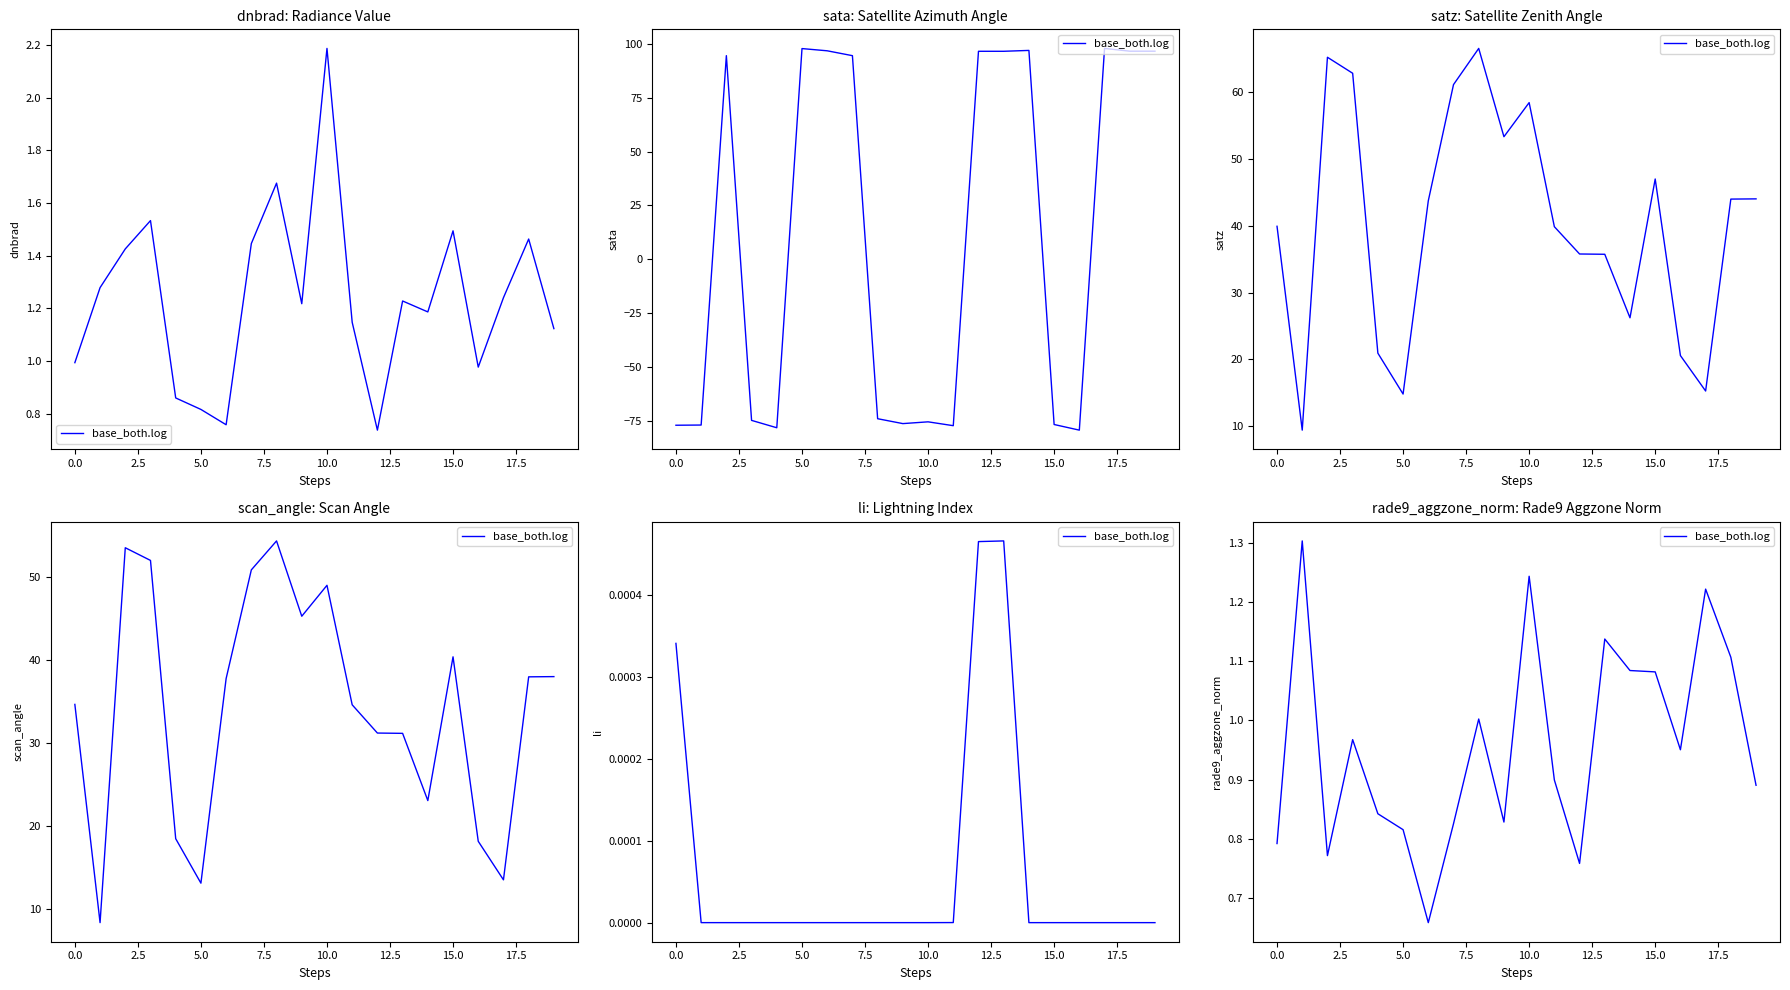

What is the average value?

1.0